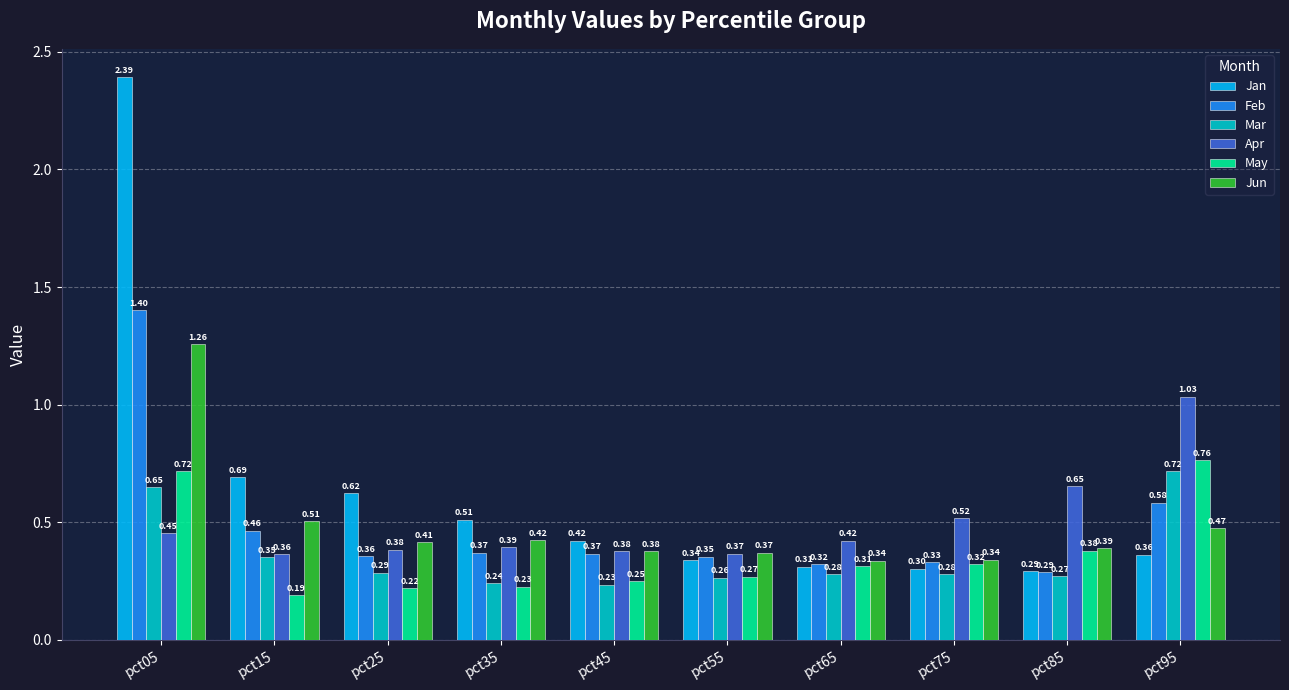

What is the difference between the maximum and minimum values in the Jan series?

2.1